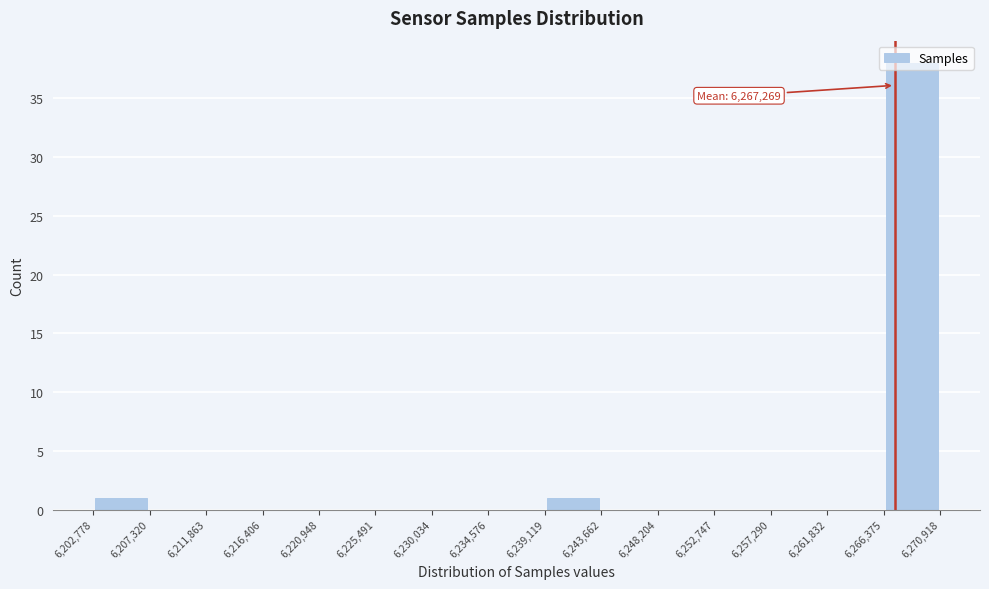

Which range on the x-axis has the tallest bar?

6,266,375 to 6,270,918